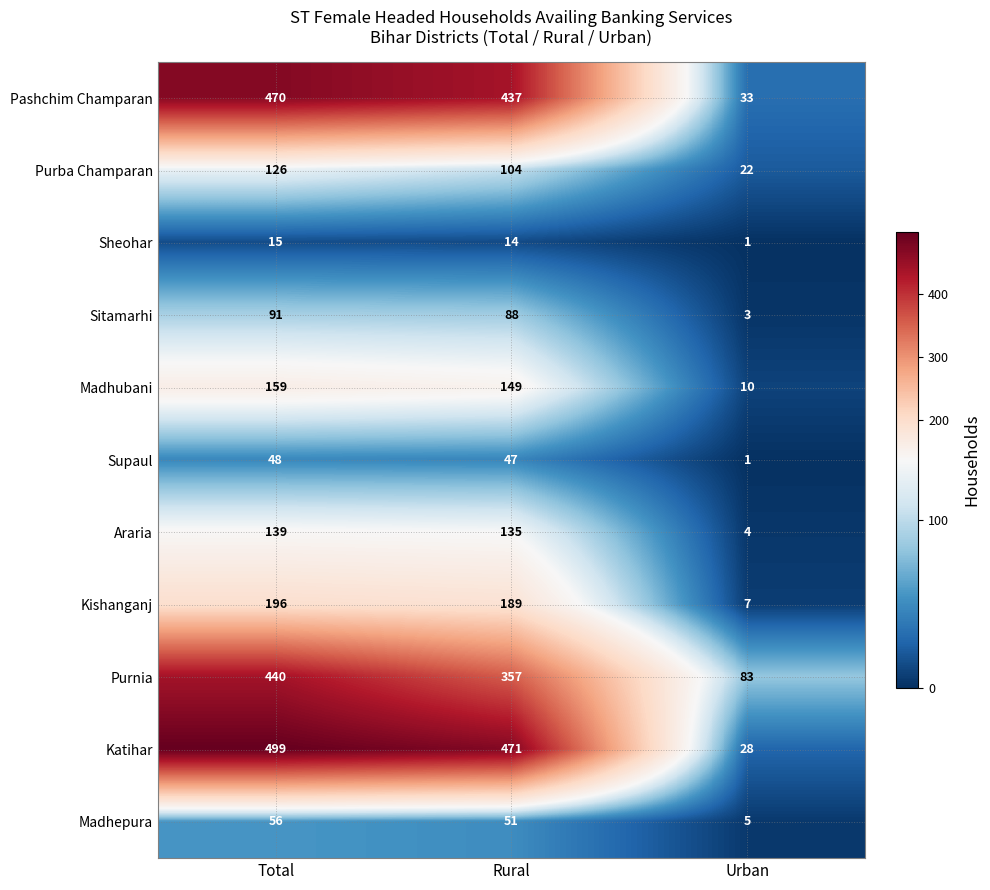

Count the number of categories in the chart.

3